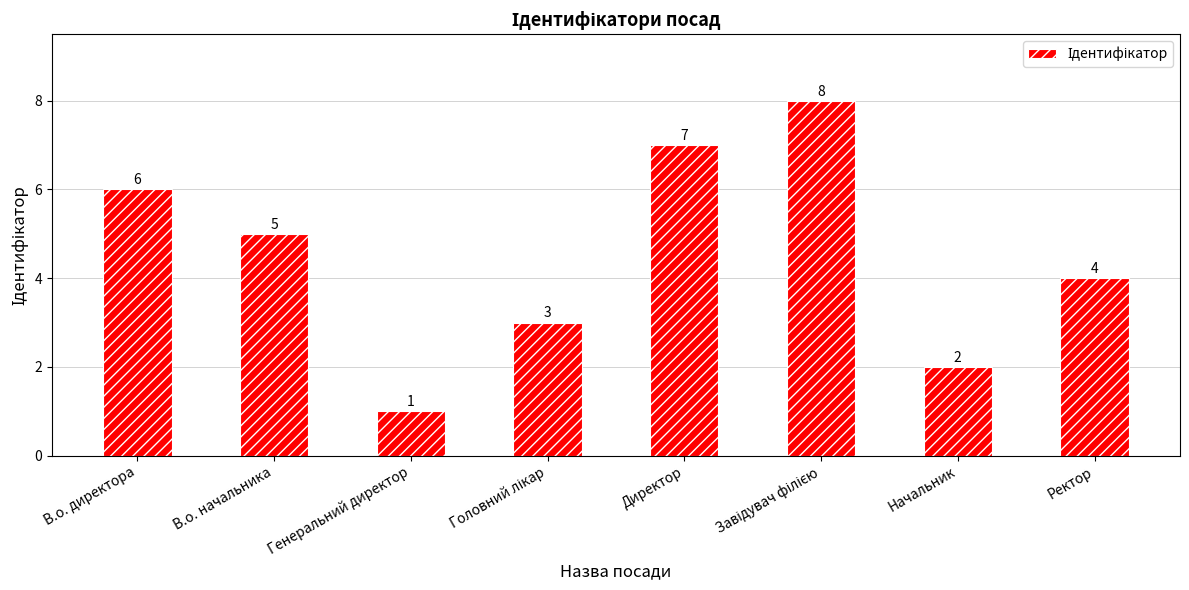

How many bars are there in total?

8